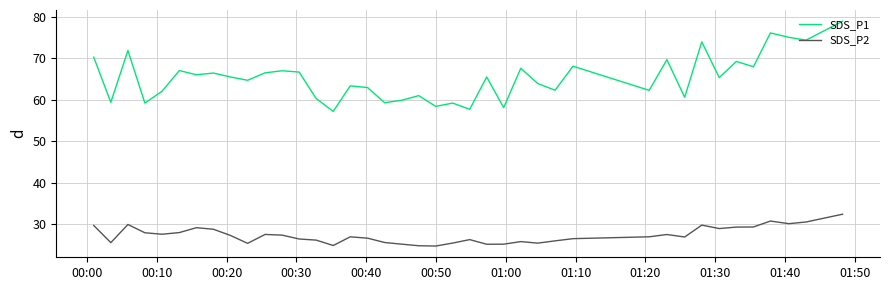

True or false: SDS_P1 and SDS_P2 cross at least once.

False